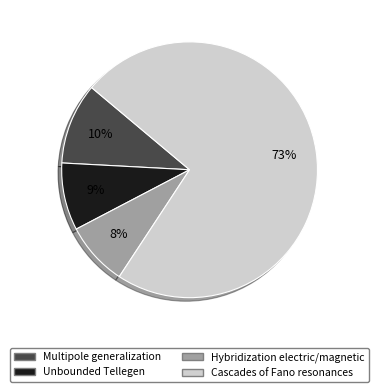

Does any single category account for the majority?

Yes